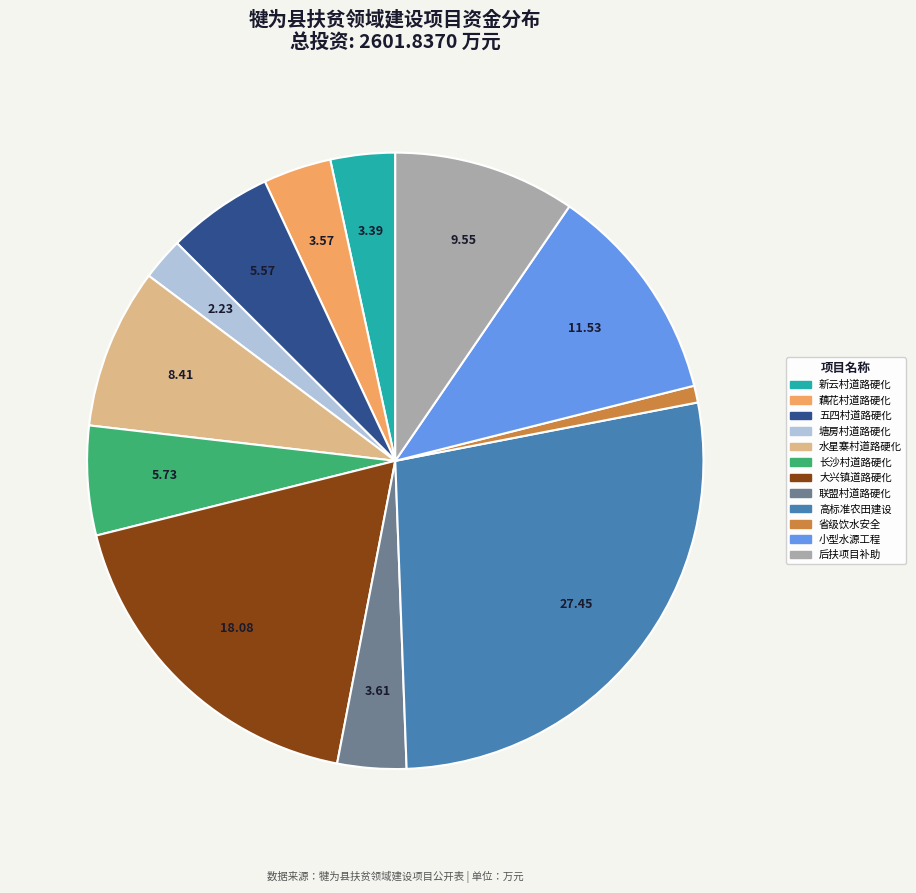

Is there a majority slice in this chart?

No